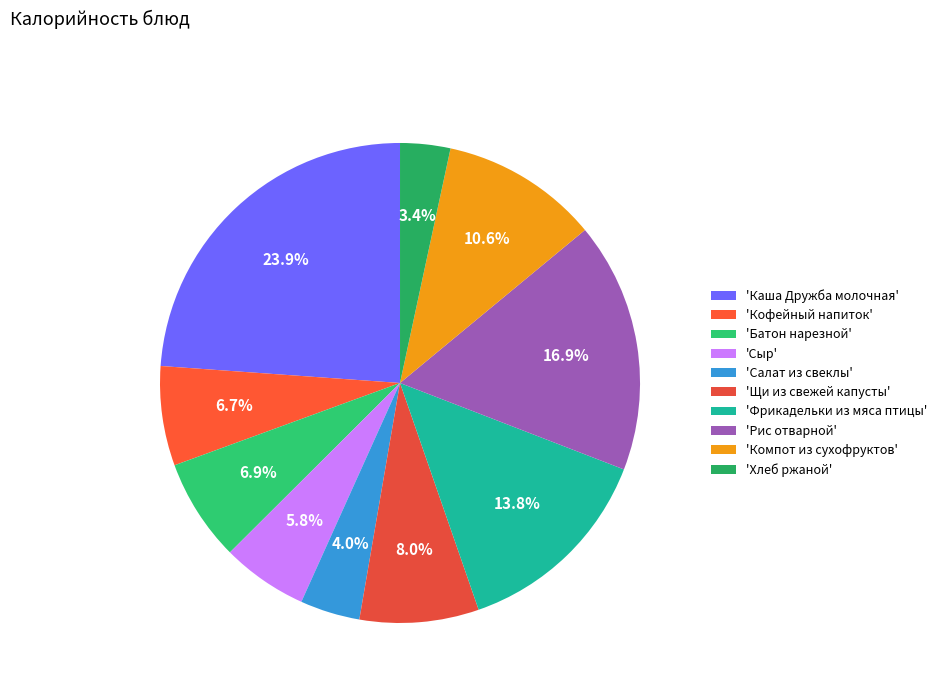

How many segments does this pie chart have?

10